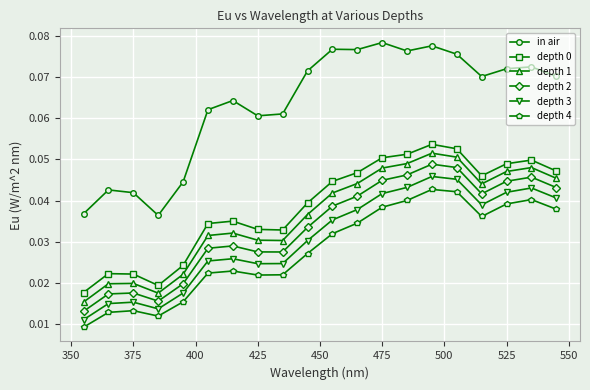

How many depth 4 values are between 0 and 1?

20